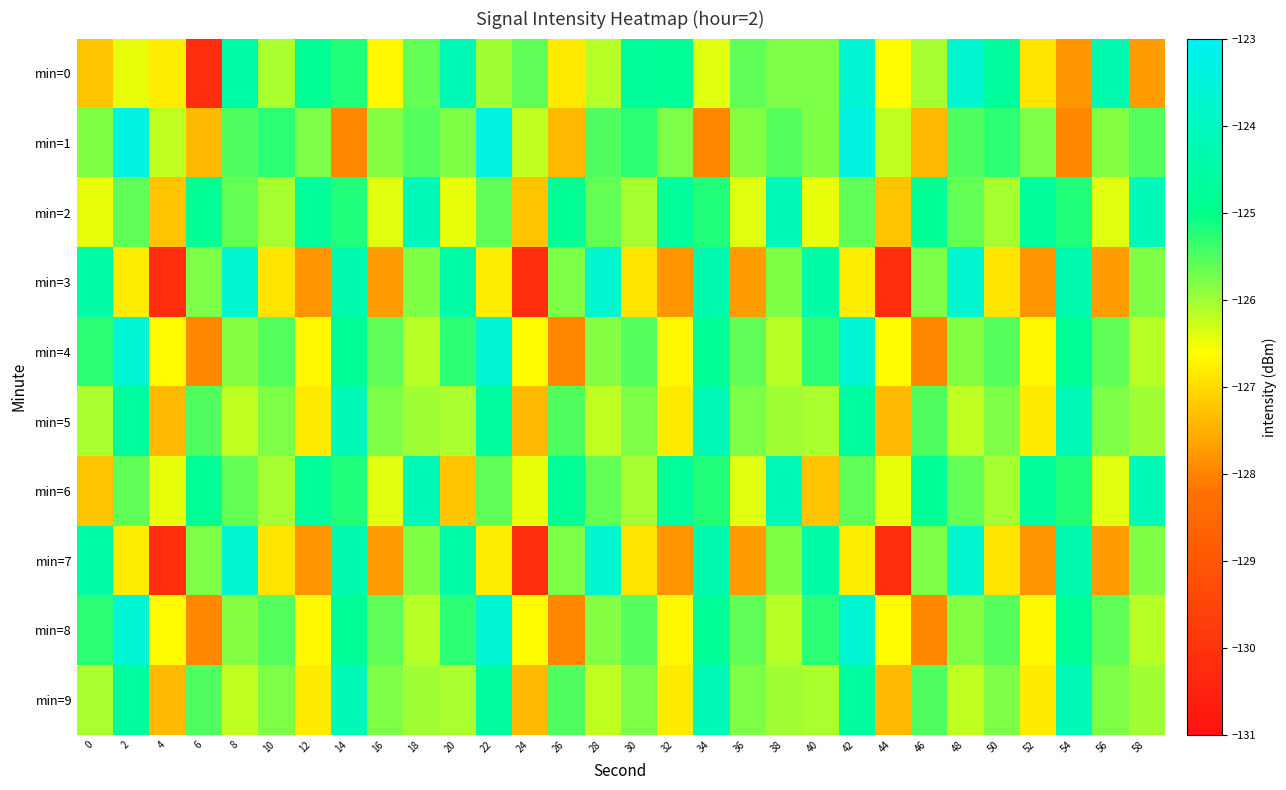

At 28, list the series in order from smallest to largest.

min=5, min=9, min=0, min=4, min=8, min=2, min=6, min=1, min=3, min=7